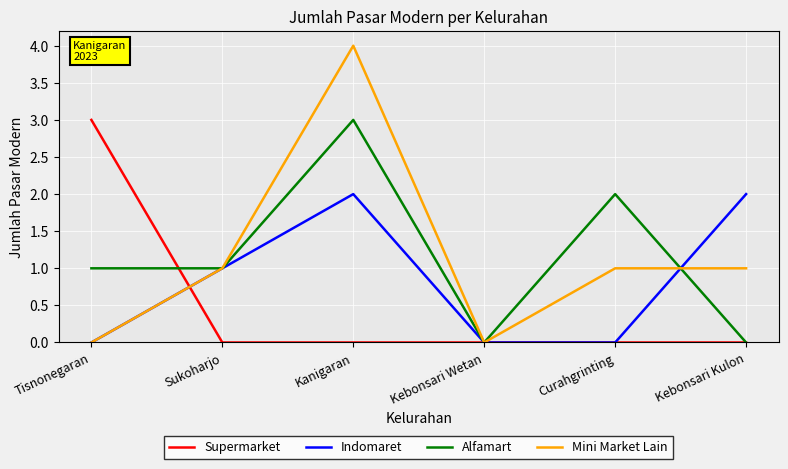

Read the Alfamart value at Tisnonegaran.

1